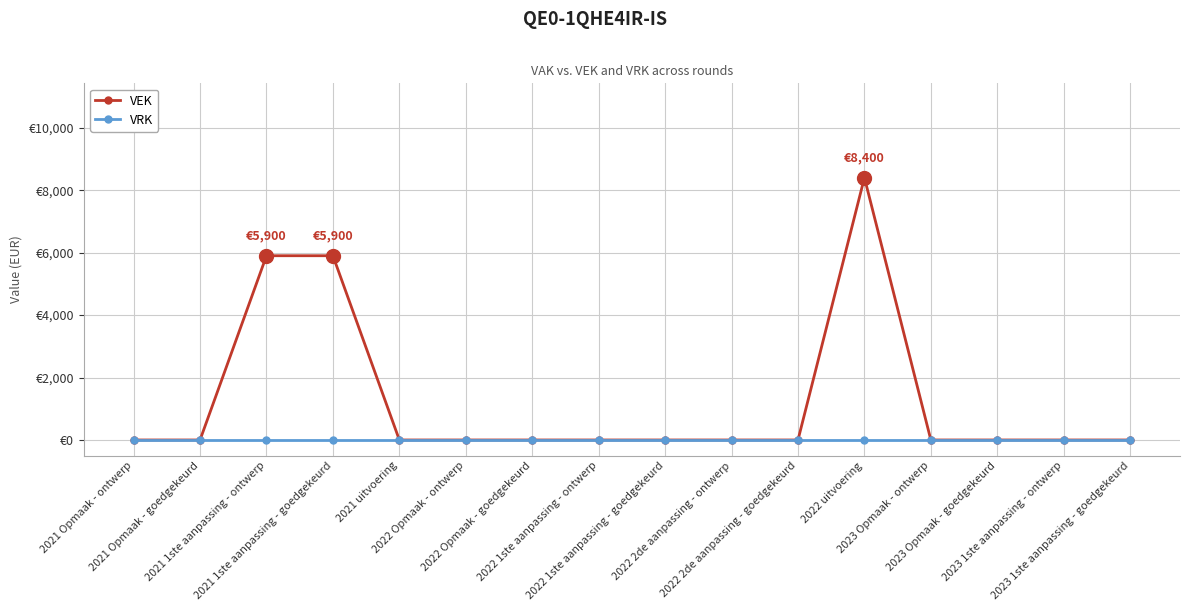

Reading left to right, extract all data points from this chart.

VEK: 2021 Opmaak - ontwerp=0	2021 Opmaak - goedgekeurd=0	2021 1ste aanpassing - ontwerp=5900	2021 1ste aanpassing - goedgekeurd=5900	2021 uitvoering=0	2022 Opmaak - ontwerp=0	2022 Opmaak - goedgekeurd=0	2022 1ste aanpassing - ontwerp=0	2022 1ste aanpassing - goedgekeurd=0	2022 2de aanpassing - ontwerp=0	2022 2de aanpassing - goedgekeurd=0	2022 uitvoering=8400	2023 Opmaak - ontwerp=0	2023 Opmaak - goedgekeurd=0	2023 1ste aanpassing - ontwerp=0	2023 1ste aanpassing - goedgekeurd=0
VRK: 2021 Opmaak - ontwerp=0	2021 Opmaak - goedgekeurd=0	2021 1ste aanpassing - ontwerp=0	2021 1ste aanpassing - goedgekeurd=0	2021 uitvoering=0	2022 Opmaak - ontwerp=0	2022 Opmaak - goedgekeurd=0	2022 1ste aanpassing - ontwerp=0	2022 1ste aanpassing - goedgekeurd=0	2022 2de aanpassing - ontwerp=0	2022 2de aanpassing - goedgekeurd=0	2022 uitvoering=0	2023 Opmaak - ontwerp=0	2023 Opmaak - goedgekeurd=0	2023 1ste aanpassing - ontwerp=0	2023 1ste aanpassing - goedgekeurd=0